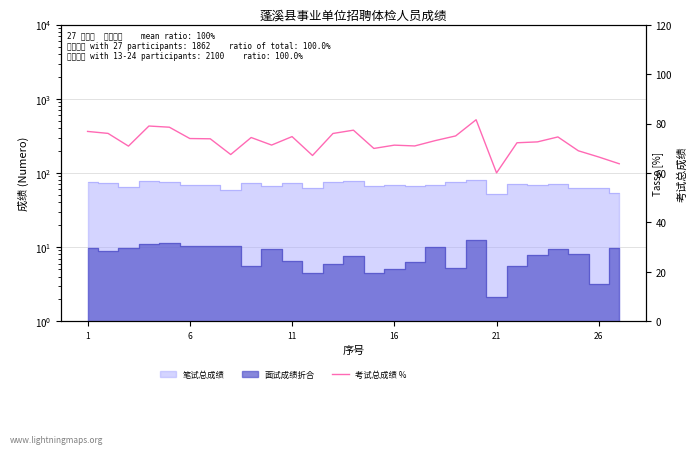

What is the difference between the maximum and minimum values?

21.5